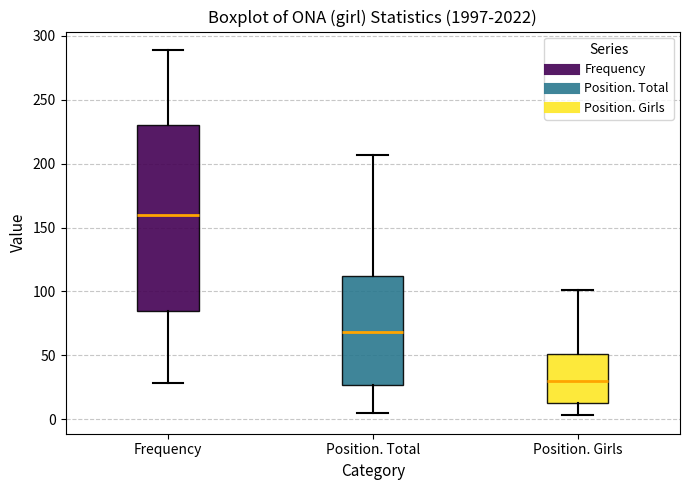

Reading left to right, read every box against the y-axis: the position of its median line, the range the box covers, and the ends of its whiskers. The values are not printed on the chart, so give them approximately, as read against the axis.

Frequency: median 160, box 85 to 230, whiskers 30 to 290
Position. Total: median 70, box 25 to 110, whiskers 5 to 205
Position. Girls: median 30, box 15 to 50, whiskers 5 to 100